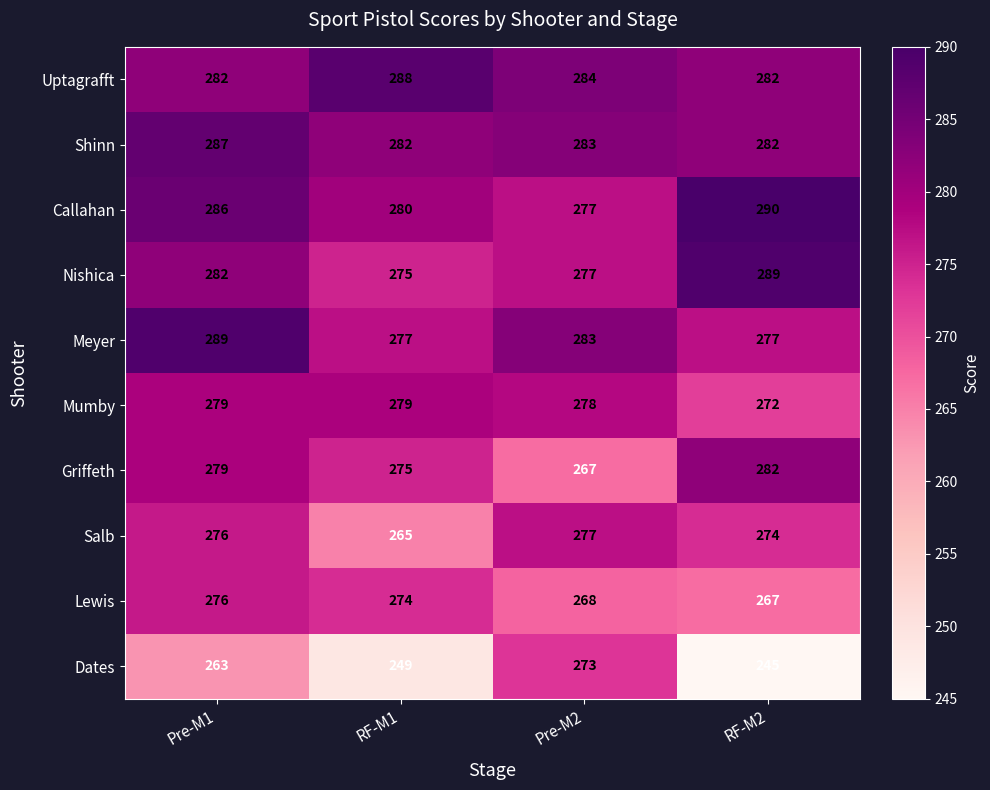

Is it true that Uptagrafft equals 446 at RF-M1?

False